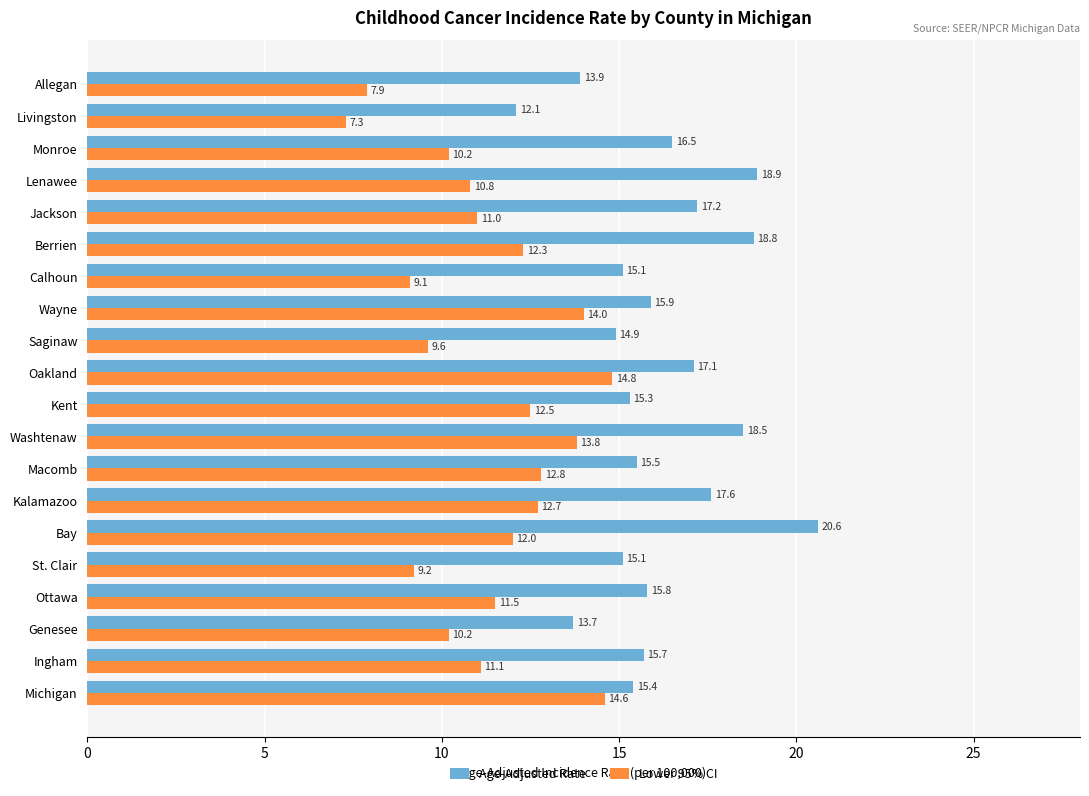

At how many categories does at least one series exceed 12?

20